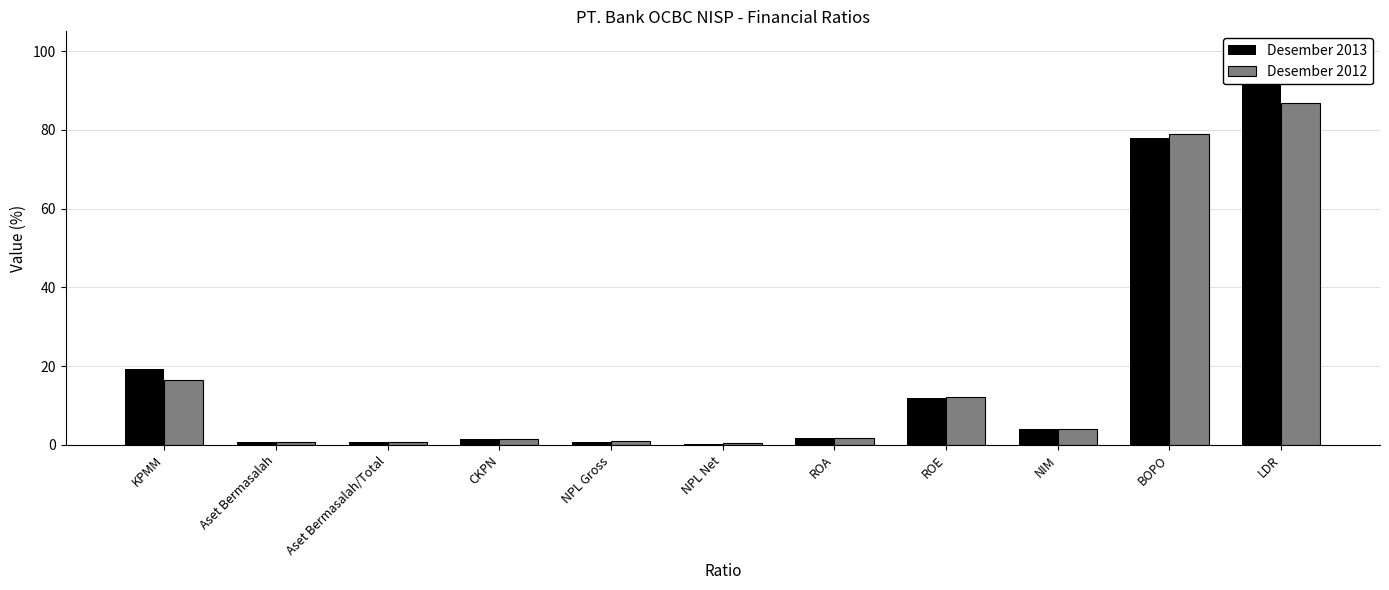

Which has a higher value, NPL Gross or NIM?

NIM